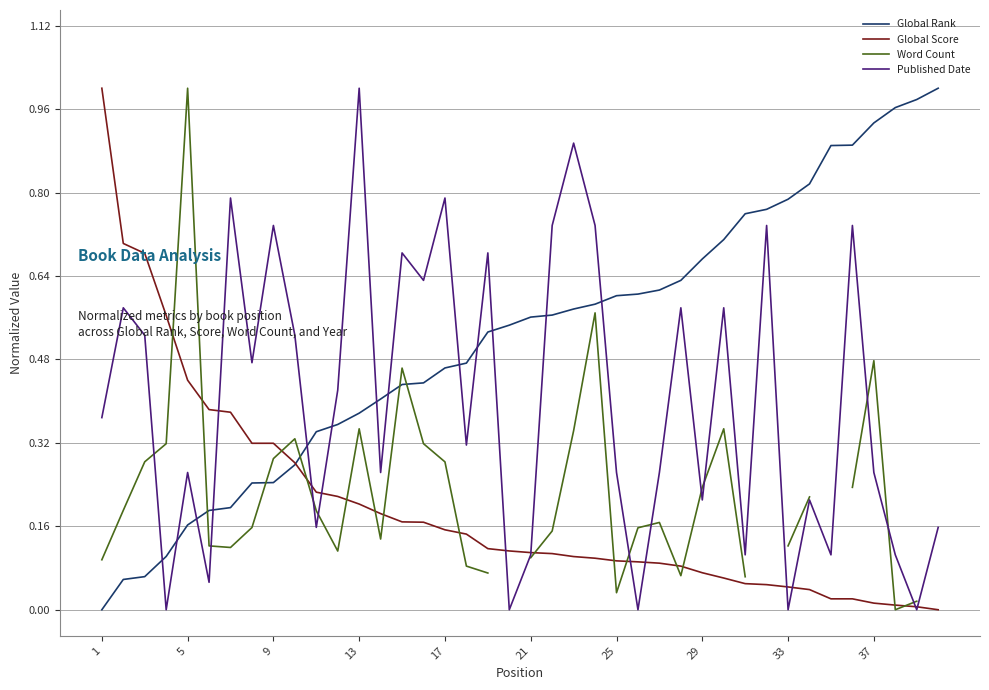

What is the maximum value shown in the chart?

1.0